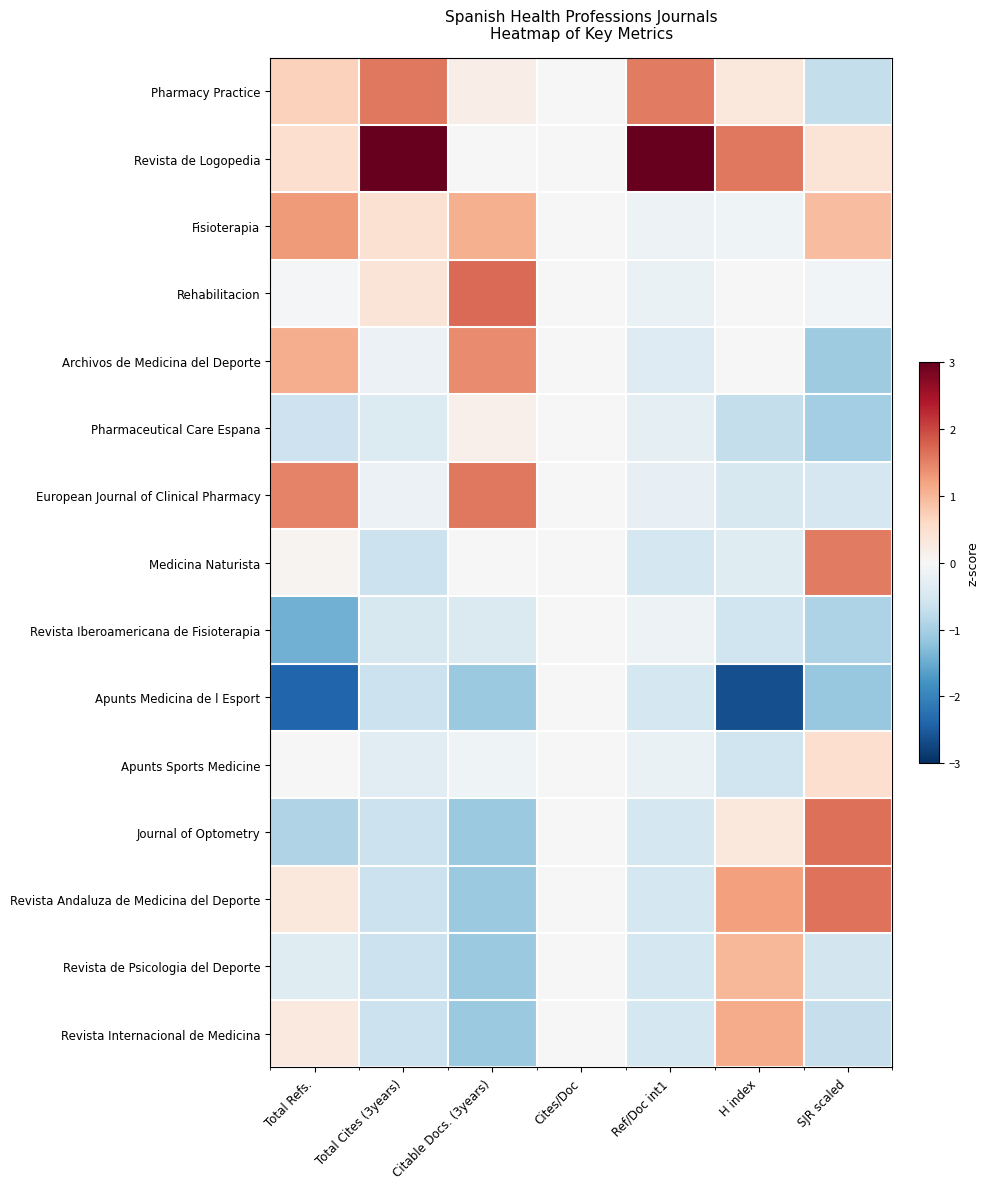

Which series has the largest total across all categories?

Revista de Logopedia